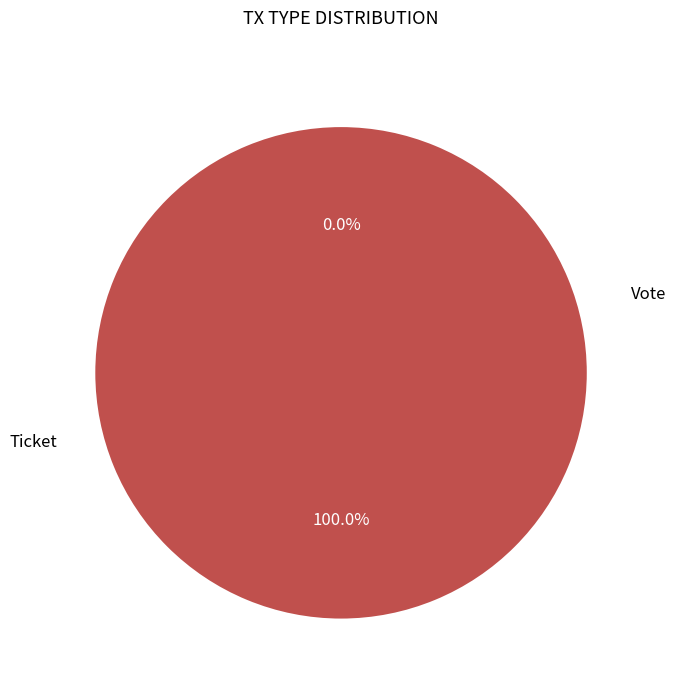

Is Ticket the majority of the pie?

No